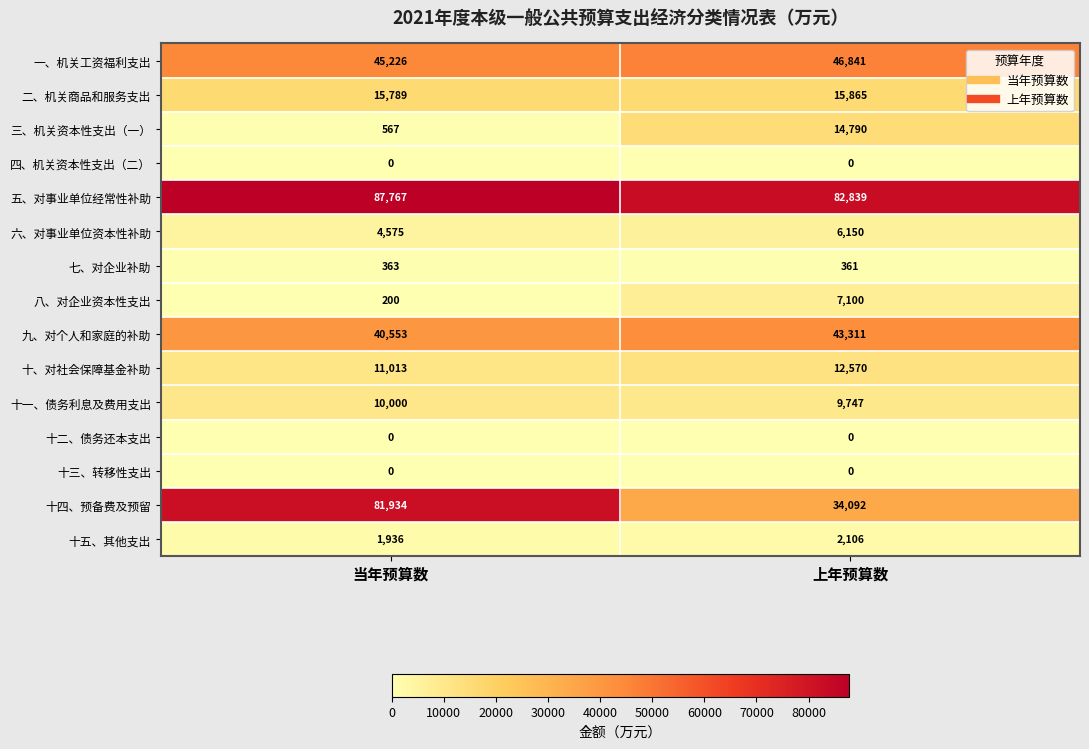

Reading right to left, what are all the values shown in this chart?

一、机关工资福利支出: 46841	45226
二、机关商品和服务支出: 15865	15789
三、机关资本性支出（一）: 14790	567
四、机关资本性支出（二）: 0	0
五、对事业单位经常性补助: 82839	87767
六、对事业单位资本性补助: 6150	4575
七、对企业补助: 361	363
八、对企业资本性支出: 7100	200
九、对个人和家庭的补助: 43311	40553
十、对社会保障基金补助: 12570	11013
十一、债务利息及费用支出: 9747	10000
十二、债务还本支出: 0	0
十三、转移性支出: 0	0
十四、预备费及预留: 34092	81934
十五、其他支出: 2106	1936